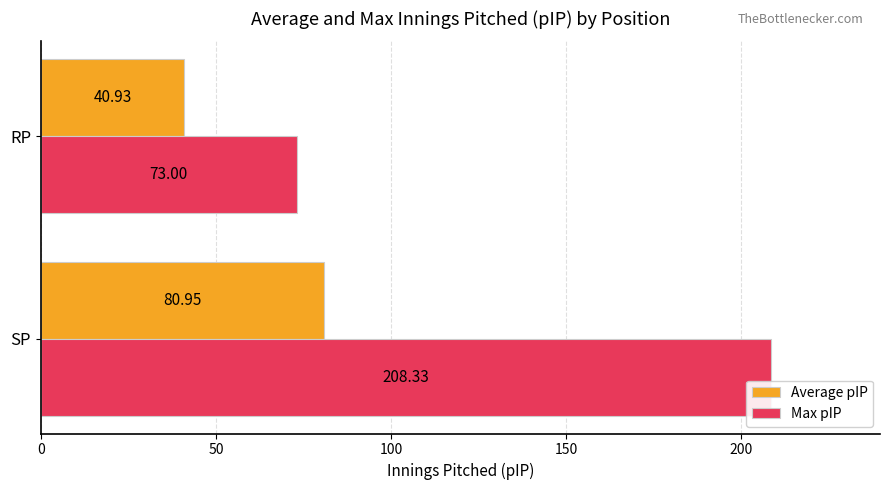

Which series changed the most between SP and RP?

Max pIP